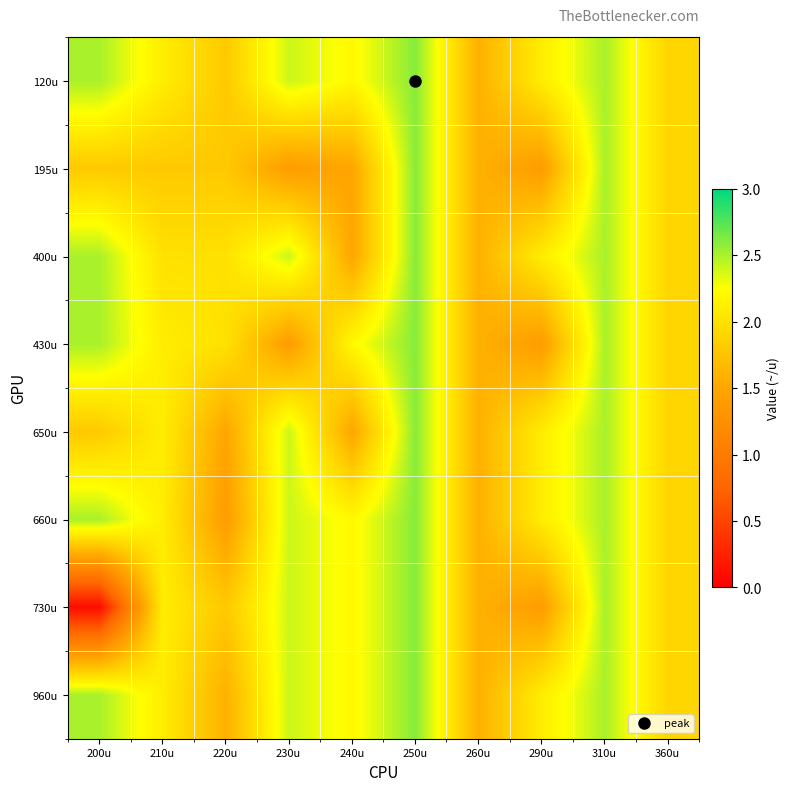

Reading left to right, what are all the values shown in this chart?

120u: 200u=2.5	210u=2.1	220u=1.8	230u=2.4	240u=2.2	250u=2.6	260u=1.6	290u=2.1	310u=2.5	360u=1.9
195u: 200u=1.8	210u=1.8	220u=1.8	230u=1.4	240u=1.5	250u=2.6	260u=1.6	290u=1.4	310u=2.5	360u=1.9
400u: 200u=2.5	210u=2.0	220u=2.0	230u=2.4	240u=1.5	250u=2.6	260u=1.6	290u=2.1	310u=2.5	360u=1.9
430u: 200u=2.5	210u=2.1	220u=2.0	230u=1.4	240u=2.2	250u=2.6	260u=1.6	290u=1.4	310u=2.5	360u=1.9
650u: 200u=1.8	210u=2.1	220u=1.5	230u=2.4	240u=1.5	250u=2.6	260u=1.6	290u=2.1	310u=2.5	360u=1.9
660u: 200u=2.5	210u=2.1	220u=1.4	230u=2.4	240u=2.2	250u=2.6	260u=1.6	290u=2.1	310u=2.5	360u=1.9
730u: 200u=0.1	210u=2.1	220u=1.8	230u=2.4	240u=2.2	250u=2.6	260u=1.6	290u=1.4	310u=2.5	360u=1.9
960u: 200u=2.5	210u=2.1	220u=1.6	230u=2.4	240u=2.2	250u=2.6	260u=1.6	290u=2.1	310u=2.5	360u=1.9